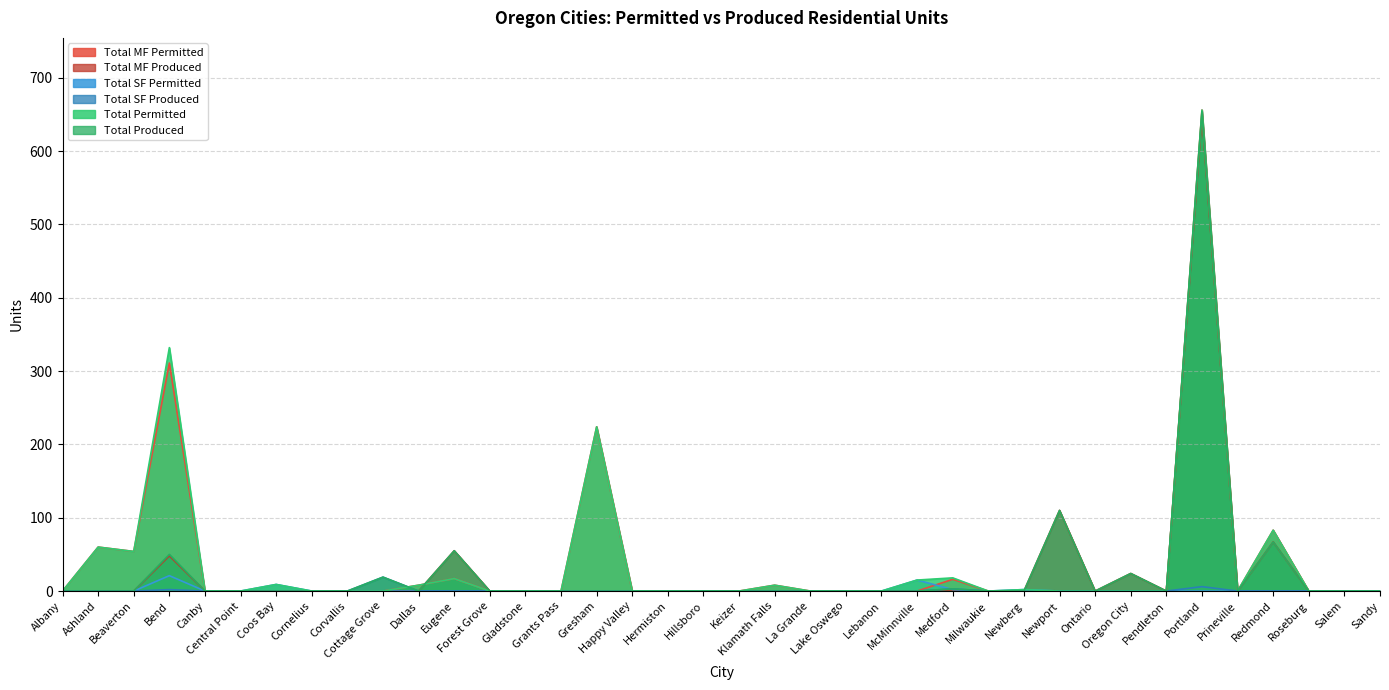

True or false: Total SF Produced has more than 0 points higher than both neighbors.

True